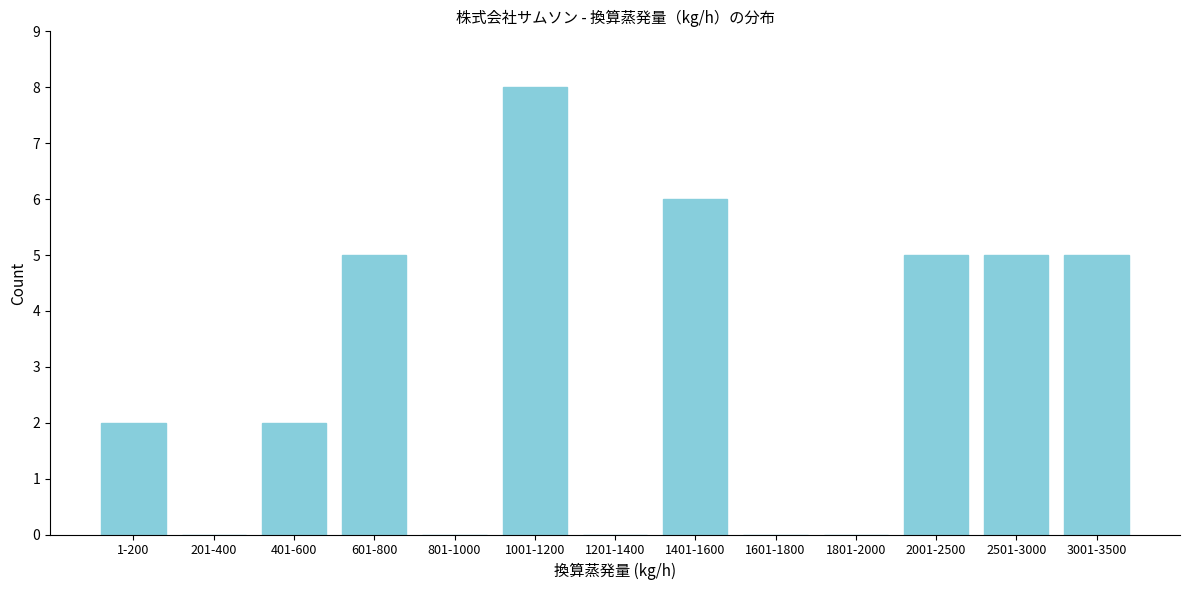

Reading left to right, transcribe all the data shown in this chart.

1-200=2	201-400=0	401-600=2	601-800=5	801-1000=0	1001-1200=8	1201-1400=0	1401-1600=6	1601-1800=0	1801-2000=0	2001-2500=5	2501-3000=5	3001-3500=5